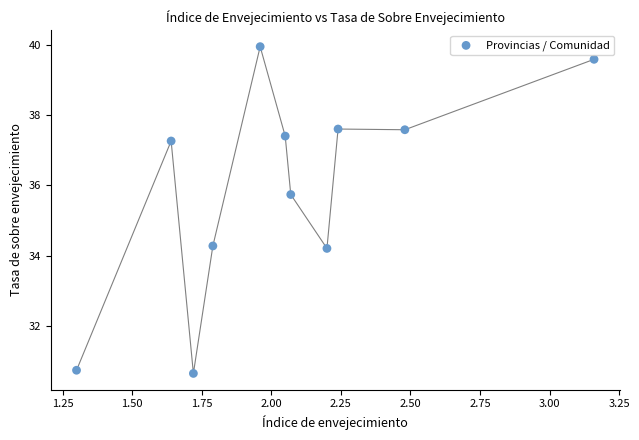

What is the range of Y values (max minus min)?

9.3